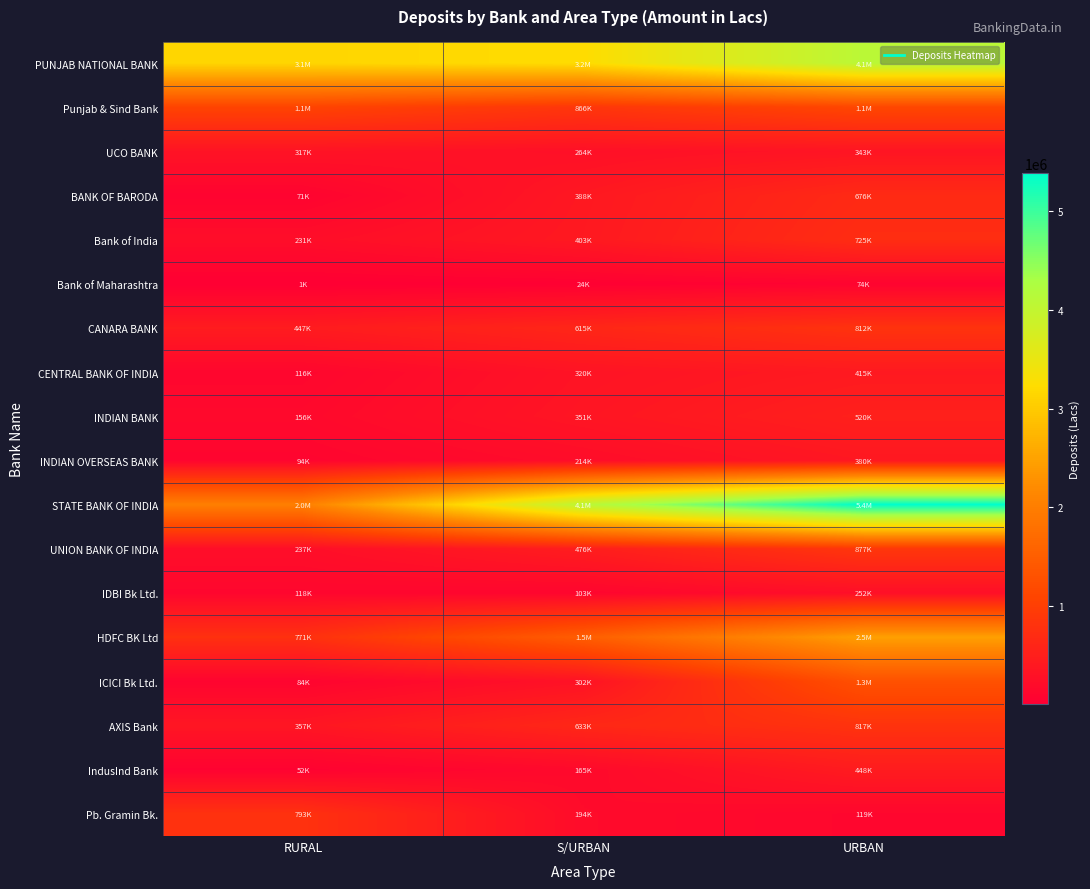

Rank the series at URBAN from lowest to highest value.

Bank of Maharashtra, Pb. Gramin Bk., IDBI Bk Ltd., UCO BANK, INDIAN OVERSEAS BANK, CENTRAL BANK OF INDIA, IndusInd Bank, INDIAN BANK, BANK OF BARODA, Bank of India, CANARA BANK, AXIS Bank, UNION BANK OF INDIA, Punjab & Sind Bank, ICICI Bk Ltd., HDFC BK Ltd, PUNJAB NATIONAL BANK, STATE BANK OF INDIA